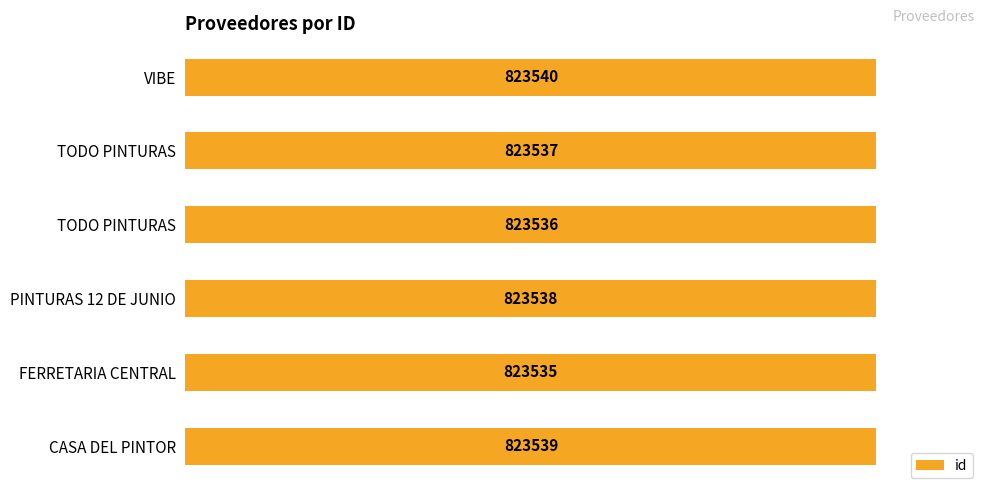

What is the difference between the second highest and minimum values?

4